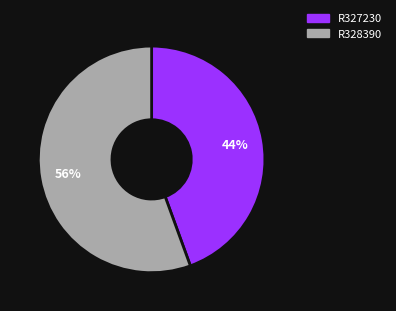

Which category accounts for the majority?

R328390